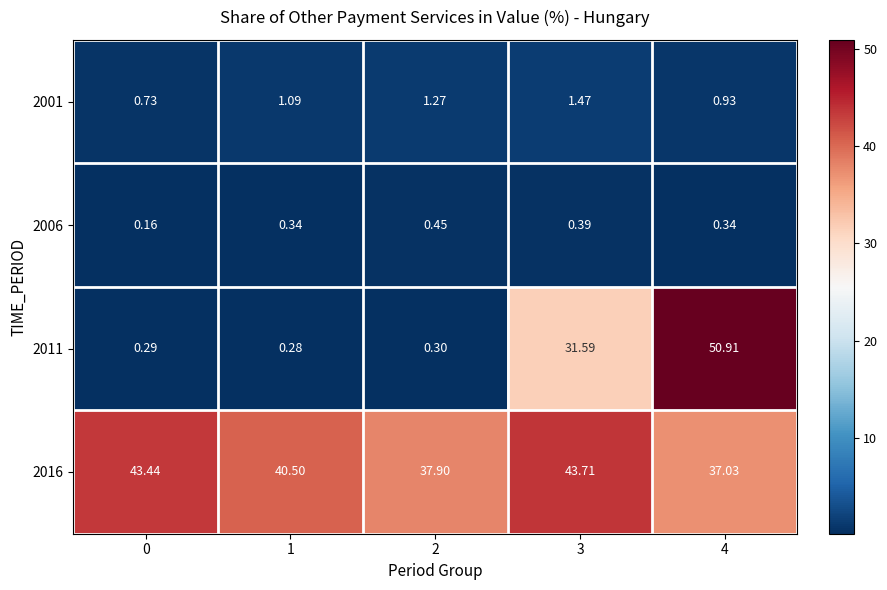

Which series has the widest spread of values?

2011